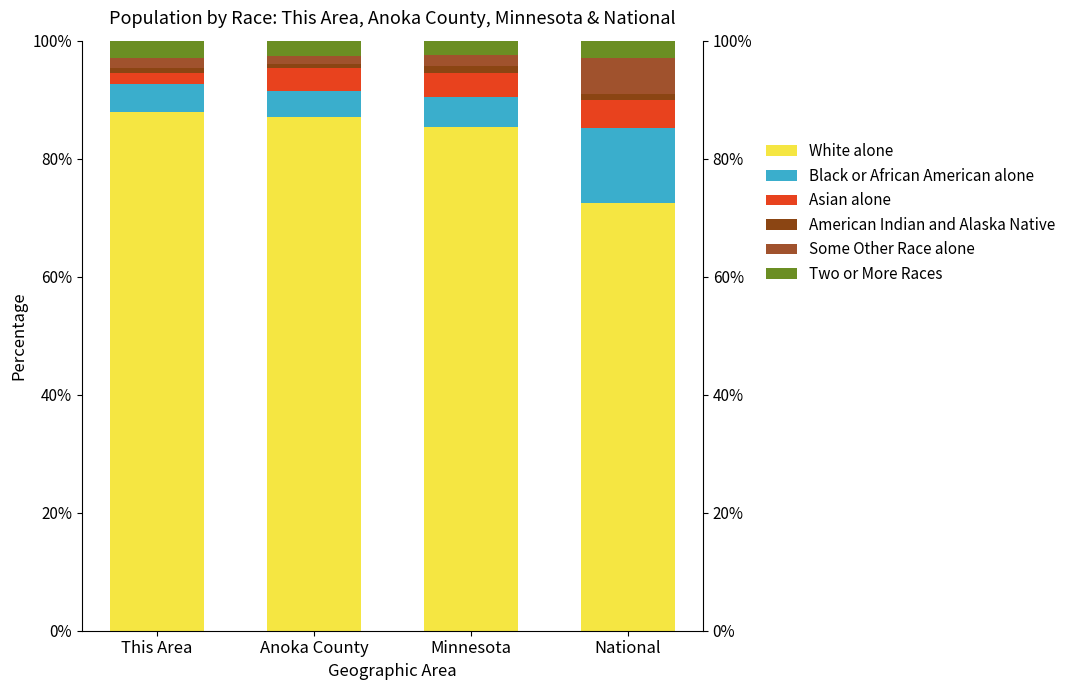

Read the White alone value at Anoka County.

87.0